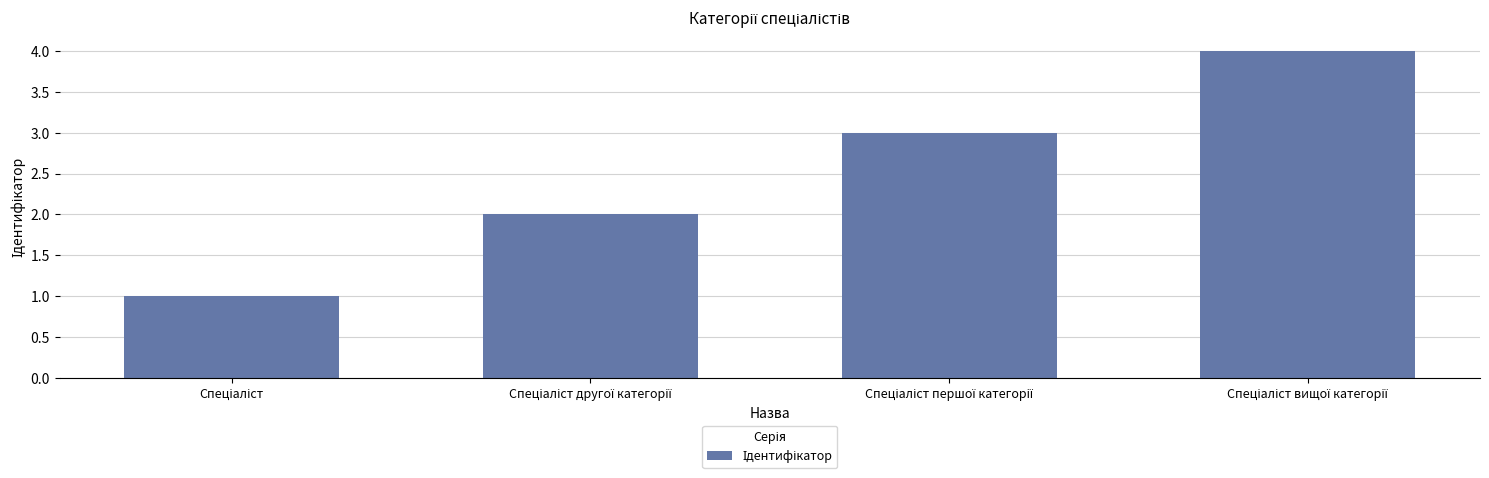

What is the value of the 1st bar from the left?

1